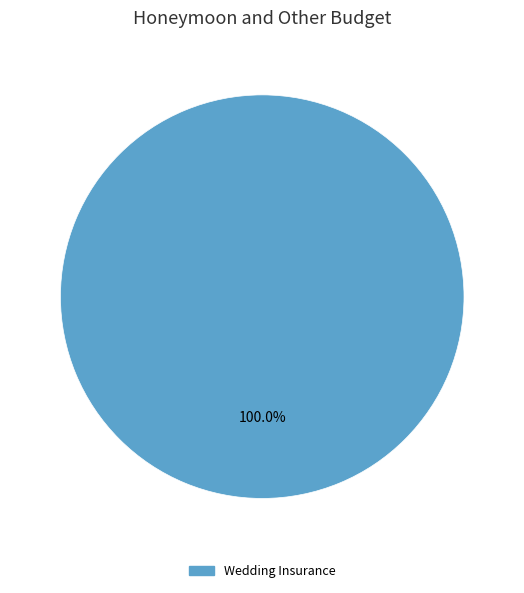

What is the majority slice?

Wedding Insurance